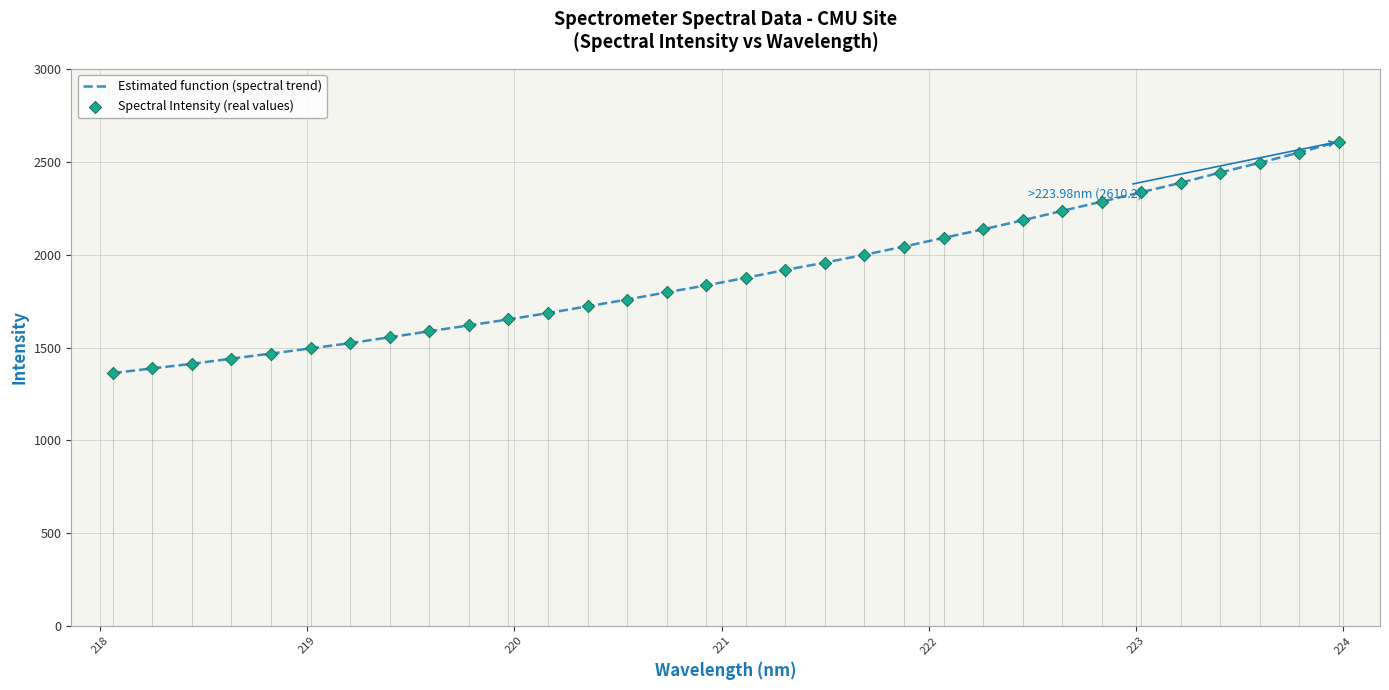

Which series contains the highest Y value?

Estimated function (spectral trend)